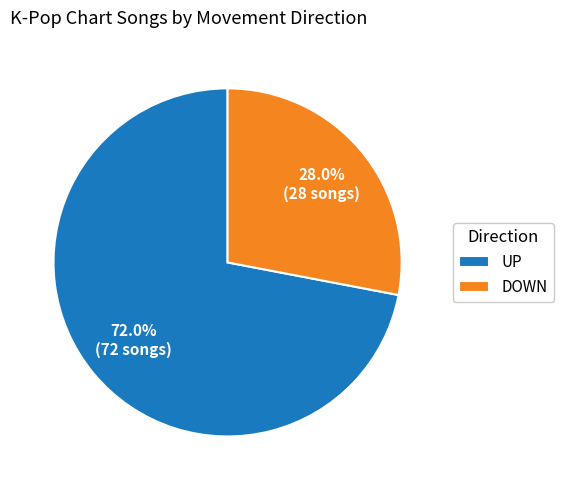

How much of the chart is everything except DOWN?

72.0%